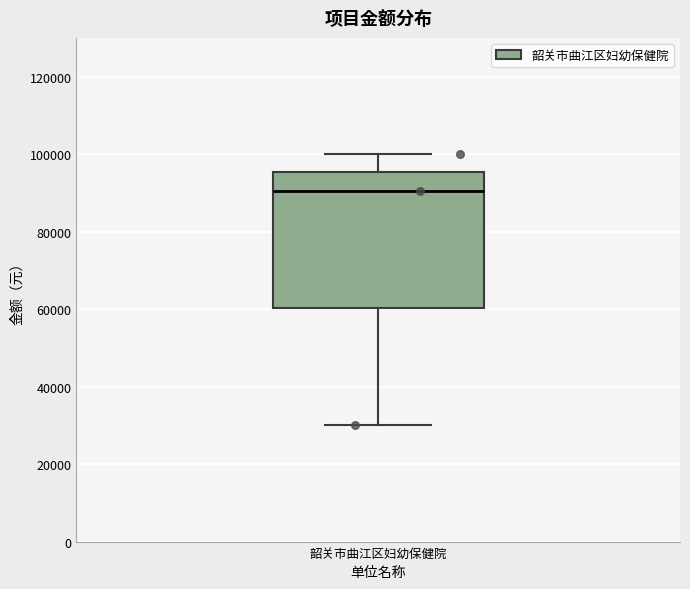

Read this box plot against the y-axis: the position of the median line, the range covered by the box, and the ends of both whiskers. The values are not printed on the chart, so give them approximately, as read against the axis.

median 90000, box 60000 to 96000, whiskers 30000 to 100000